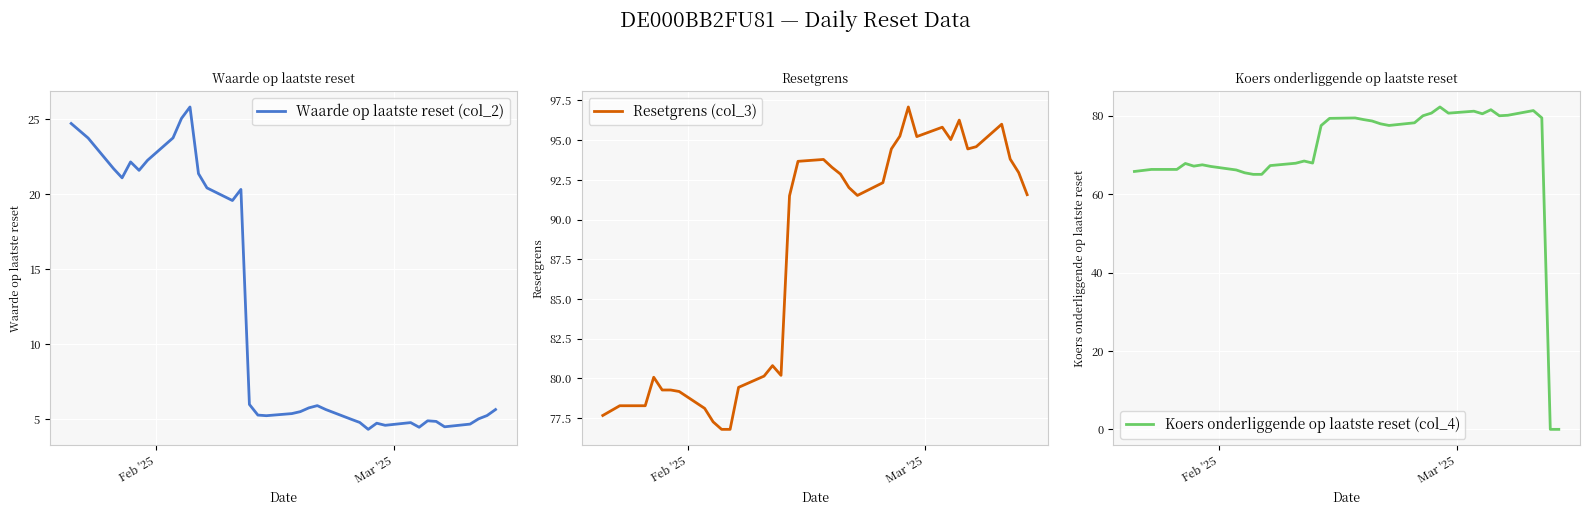

How many interior local peaks does the Resetgrens (col_3) series have?

7